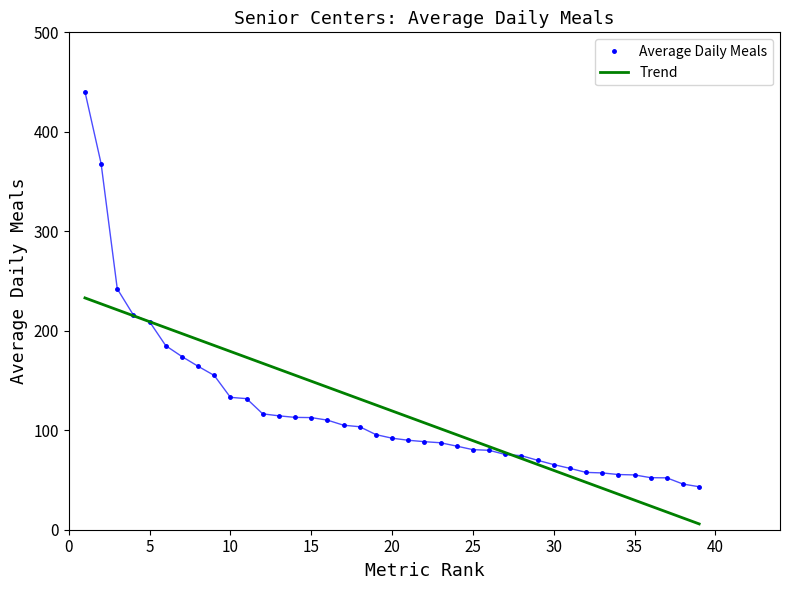

How many times do Trend and Average Daily Meals cross each other?

2